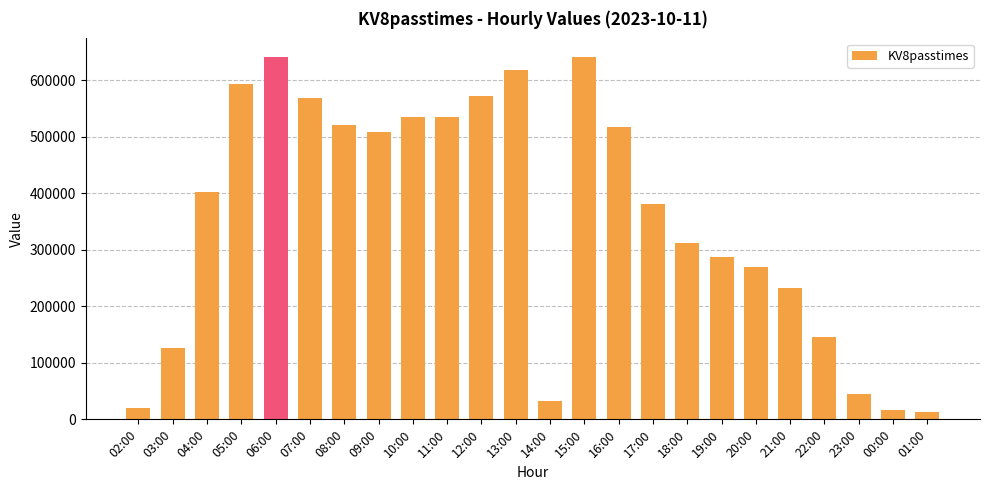

What is the label of the 13th bar from the right?

13:00